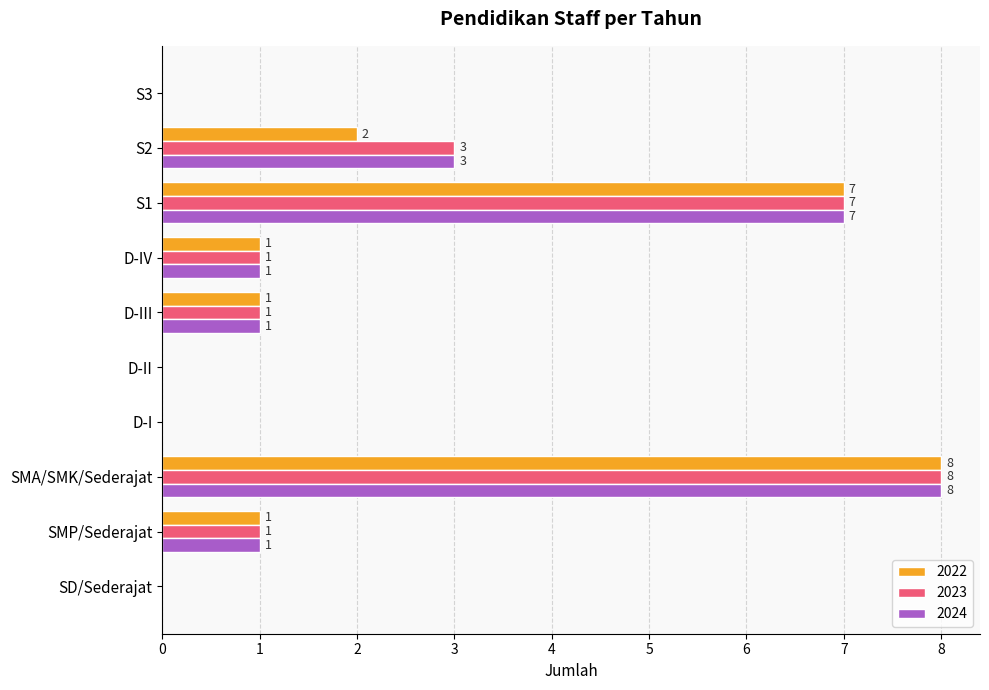

Is the value of 2023 at SD/Sederajat greater than the value of 2024 at SMA/SMK/Sederajat?

No